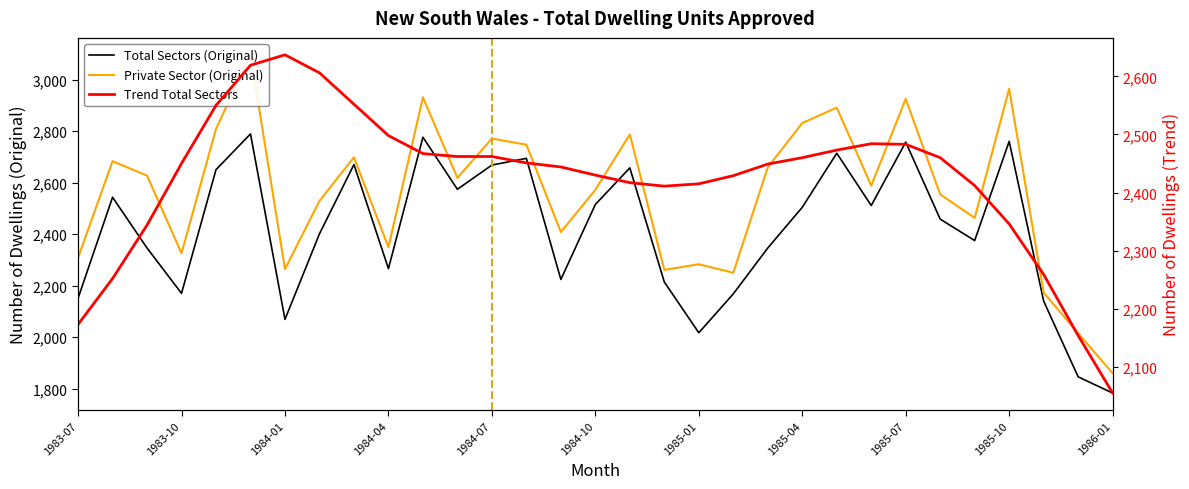

Between 23 and 14, which is larger?

23